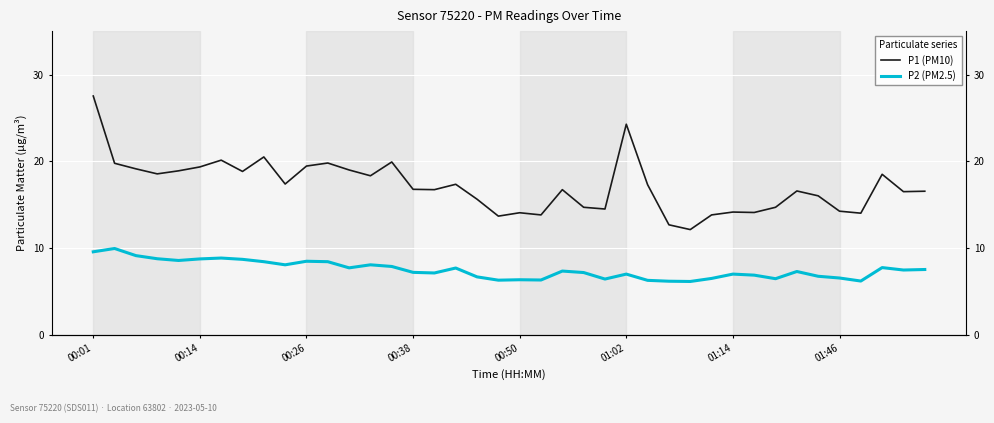

Is it true that P2 (PM2.5) equals 10.9 at 18?

False